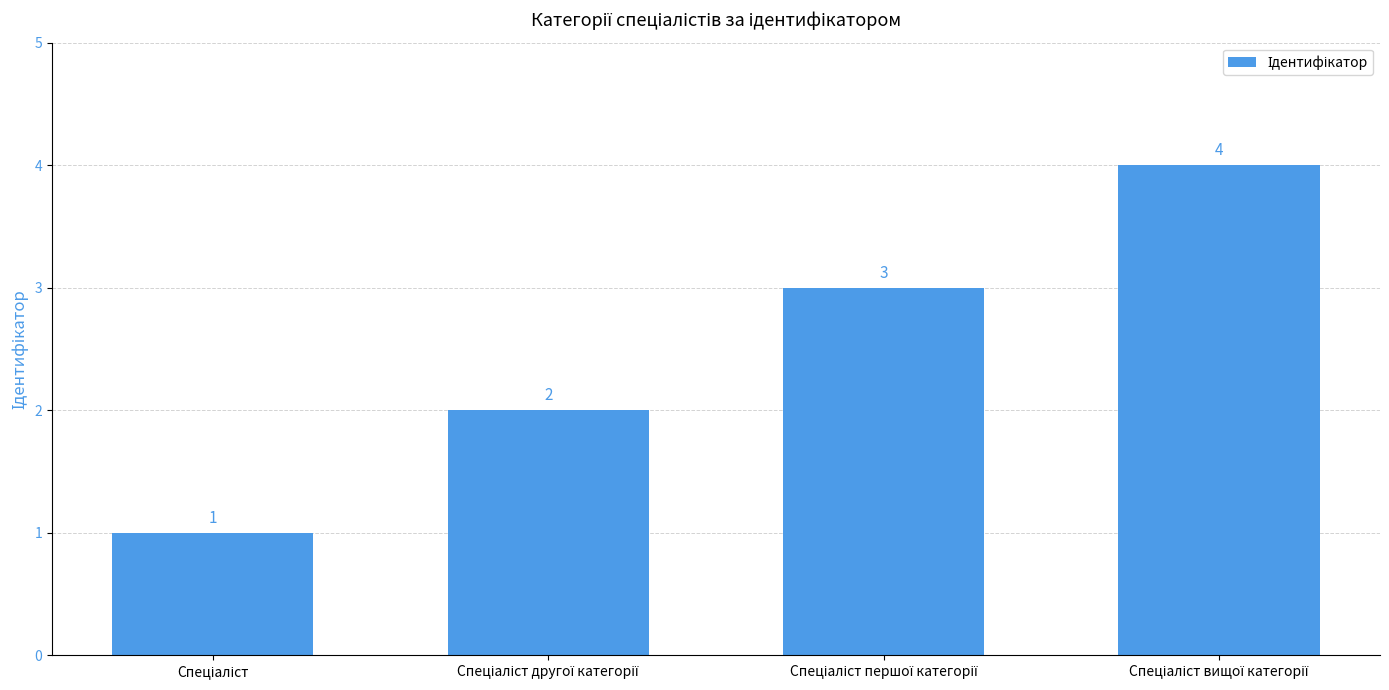

What is the value of the 3rd bar from the left?

3